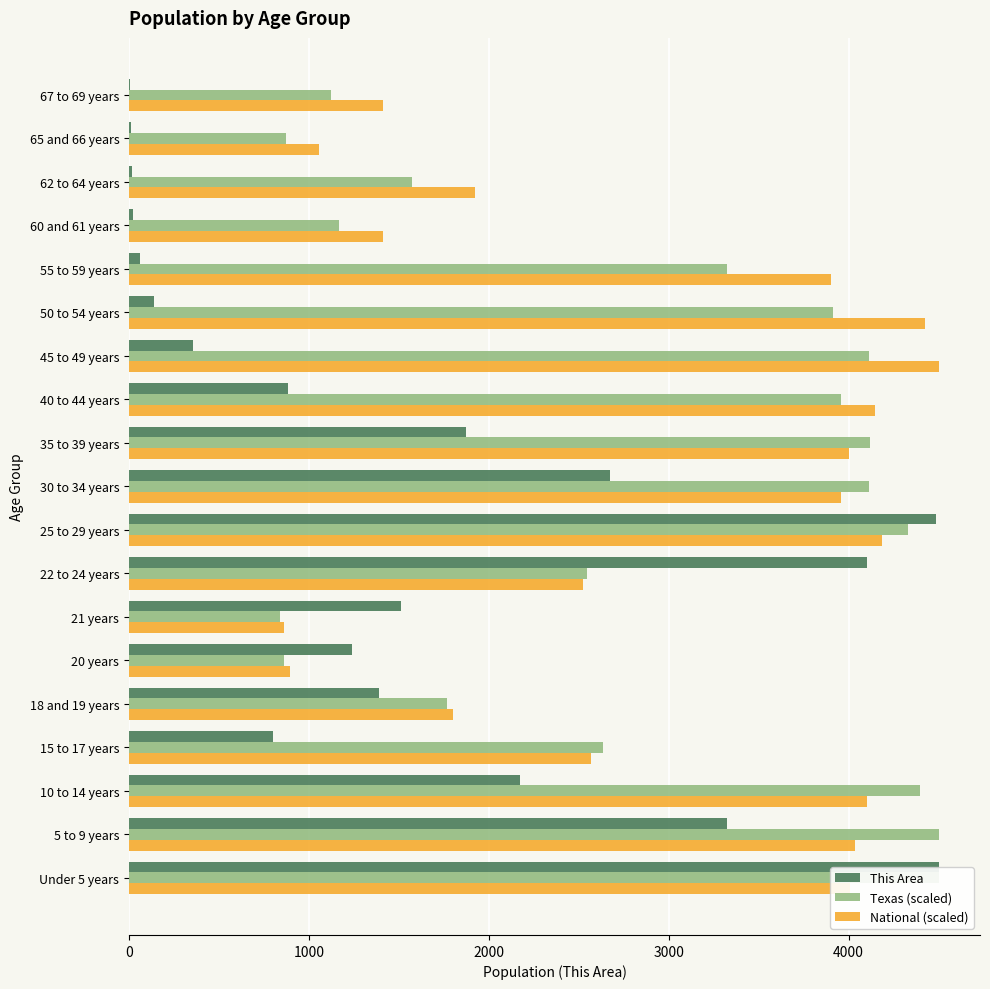

At 35 to 39 years, list the series in order from smallest to largest.

This Area, National (scaled), Texas (scaled)